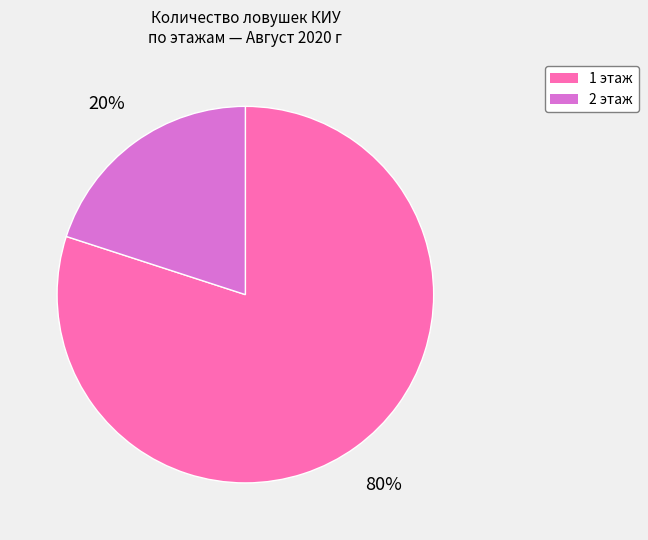

To the nearest percent, what is the difference between the largest and smallest slice percentages?

60%